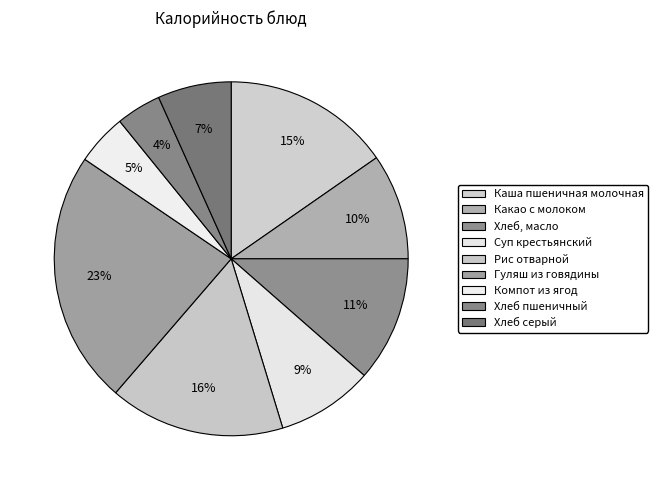

To the nearest percent, what portion does Компот из ягод represent?

5%